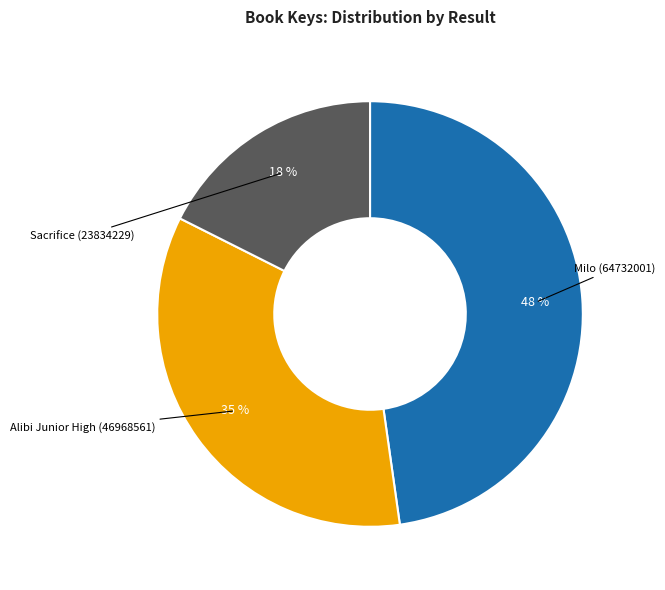

Count the number of slices in the pie.

3